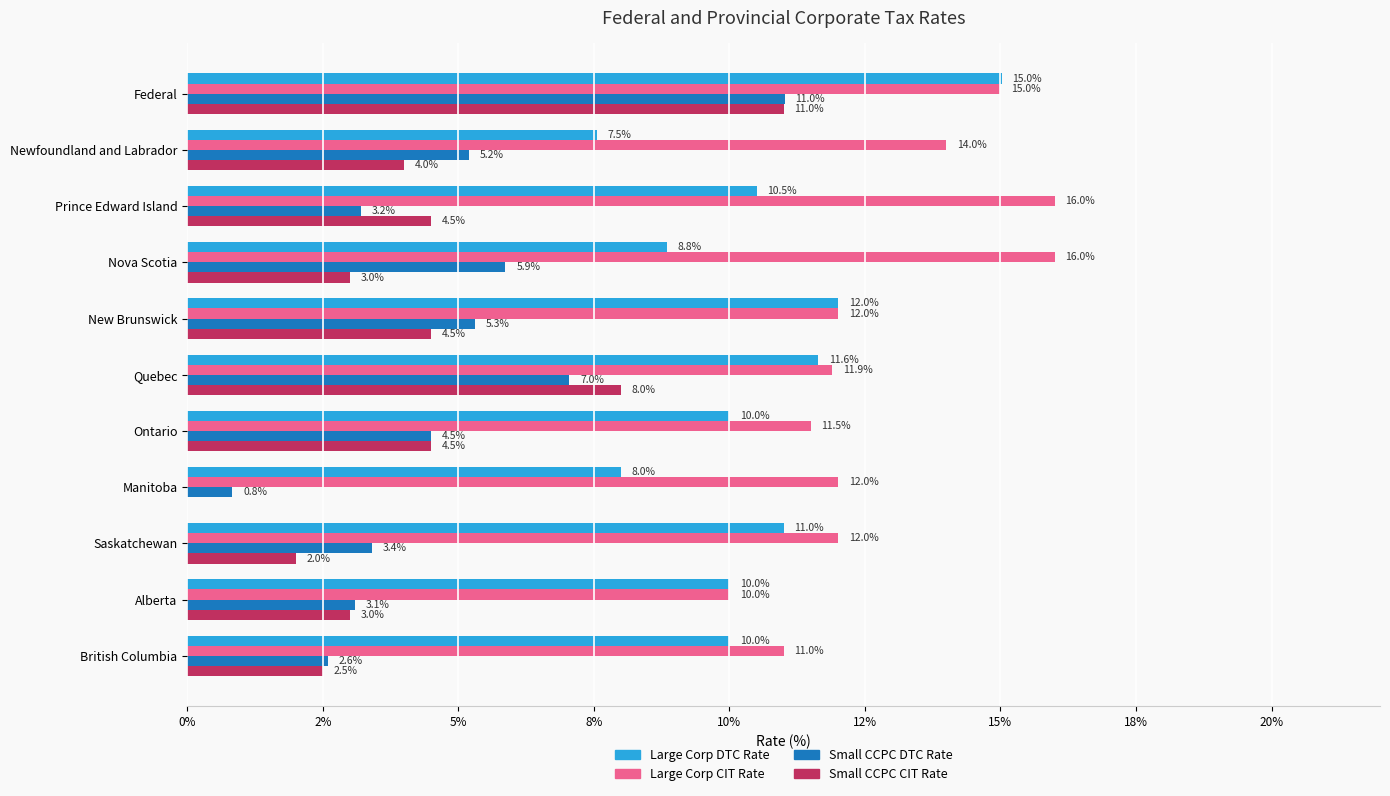

Which series has the largest range (max minus min)?

Small CCPC CIT Rate